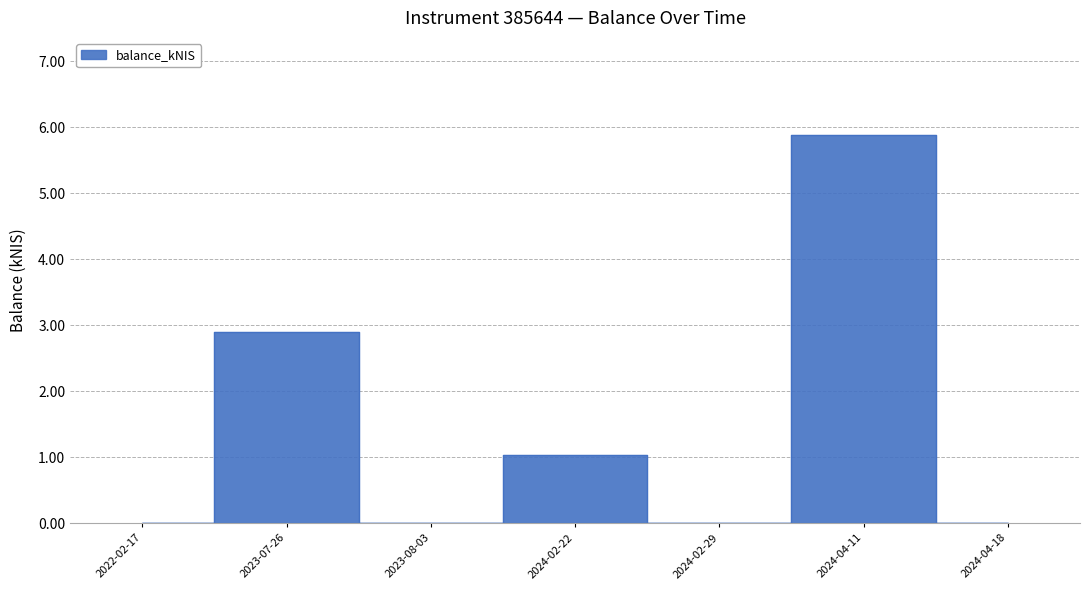

Reading left to right, list all the values displayed in this chart.

0.0	2.9	0.0	1.0	0.0	5.9	0.0